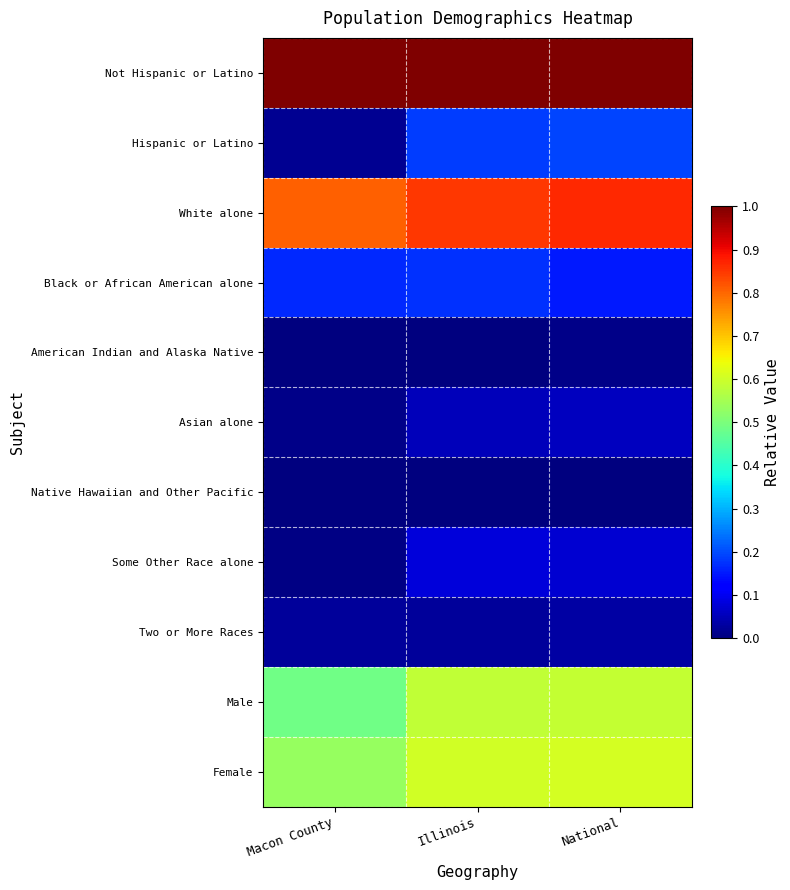

Which has a higher value, Macon County or Illinois?

Macon County